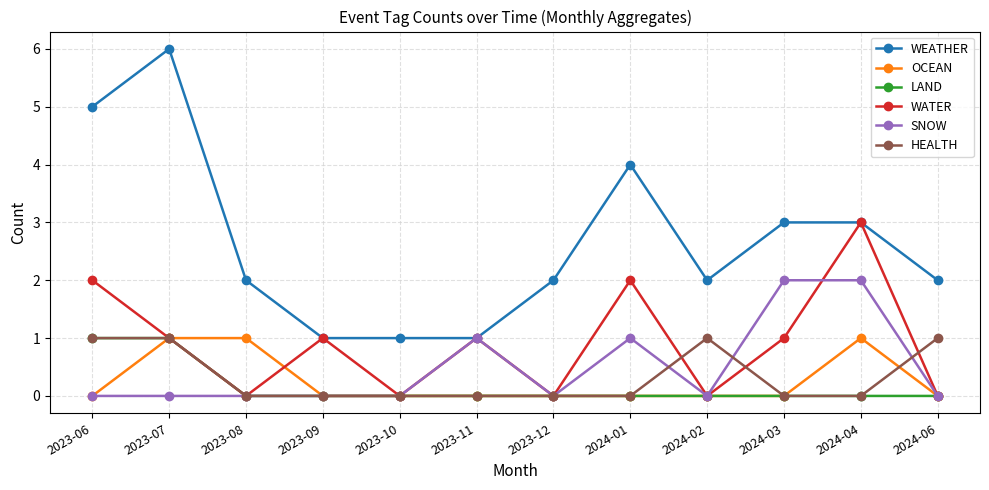

Reading left to right, what are all the values shown in this chart?

WEATHER: 5	6	2	1	1	1	2	4	2	3	3	2
OCEAN: 0	1	1	0	0	0	0	0	0	0	1	0
LAND: 1	1	0	0	0	0	0	0	0	0	0	0
WATER: 2	1	0	1	0	1	0	2	0	1	3	0
SNOW: 0	0	0	0	0	1	0	1	0	2	2	0
HEALTH: 1	1	0	0	0	0	0	0	1	0	0	1